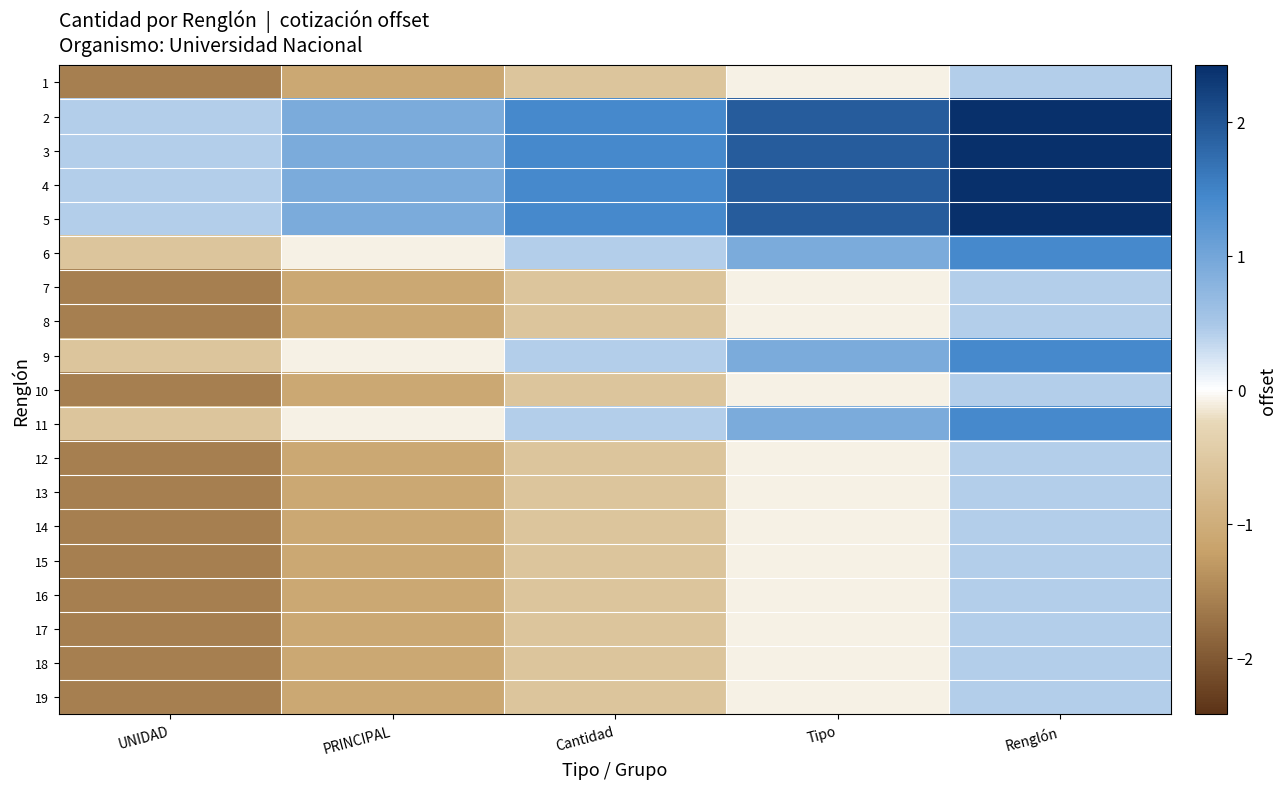

At UNIDAD, list the series in order from largest to smallest.

2, 3, 4, 5, 6, 9, 11, 1, 7, 8, 10, 12, 13, 14, 15, 16, 17, 18, 19